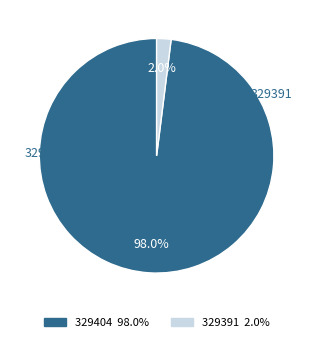

What percentage is the 329391 slice, to the nearest percent?

2%